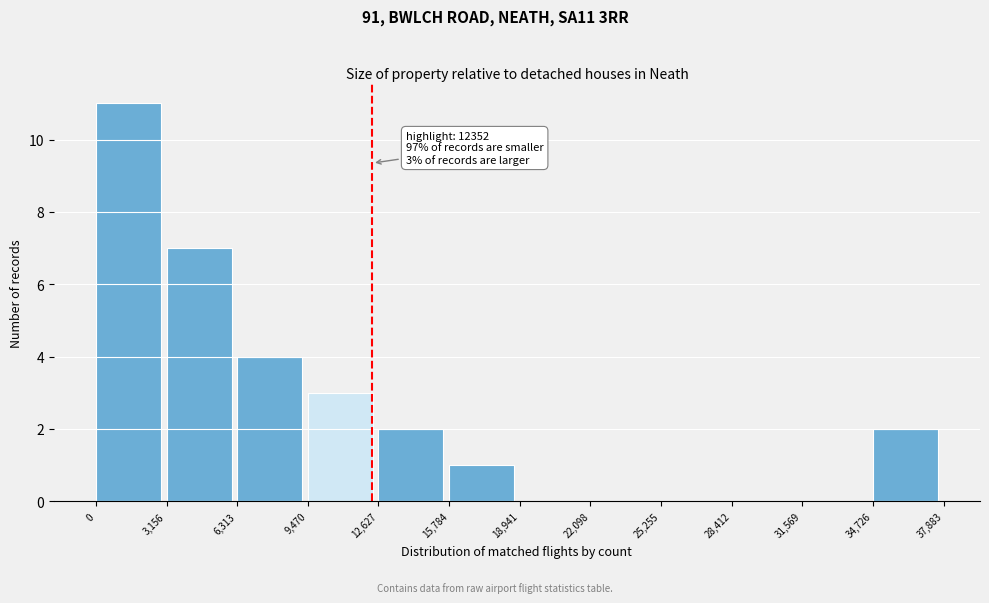

Which range on the x-axis has the tallest bar?

0 to 3,156